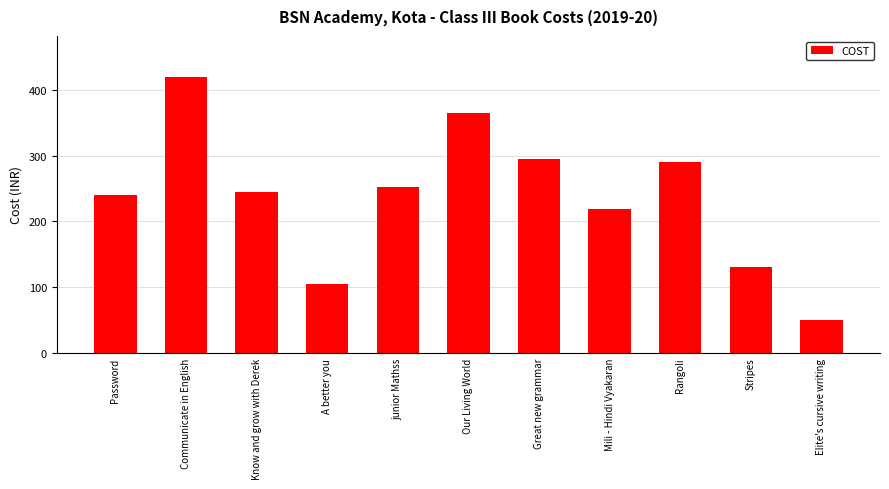

What is the value of the 8th bar from the left?

219